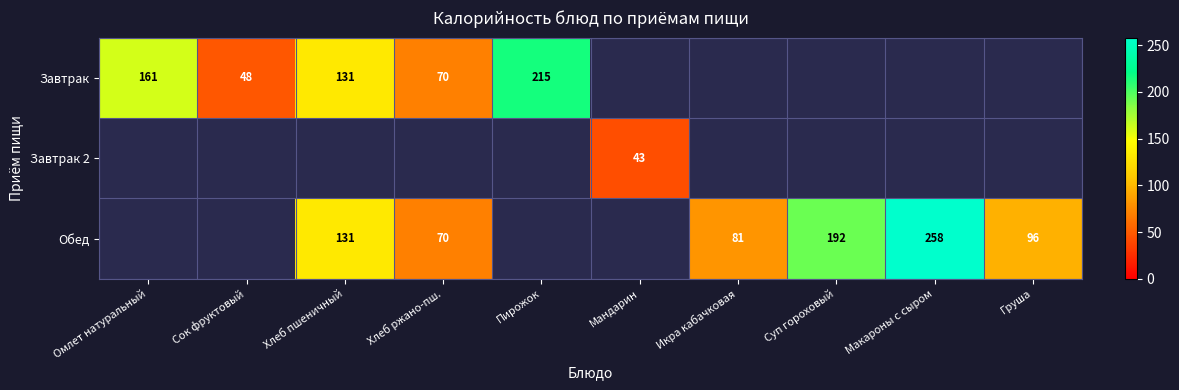

What is the sum of the Обед values at Макароны с сыром and Груша?

354